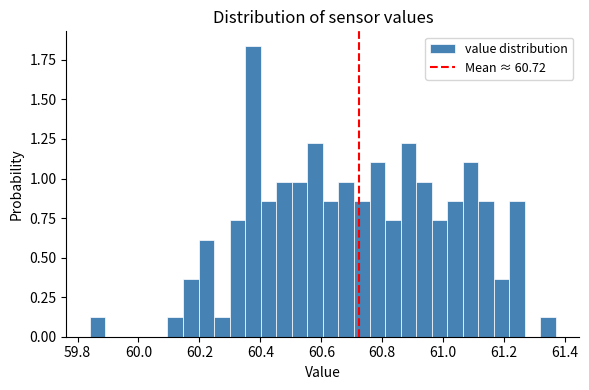

Around what value on the x-axis is the tallest bar? Give the approximate position of its centre, as read against the axis.

60.38